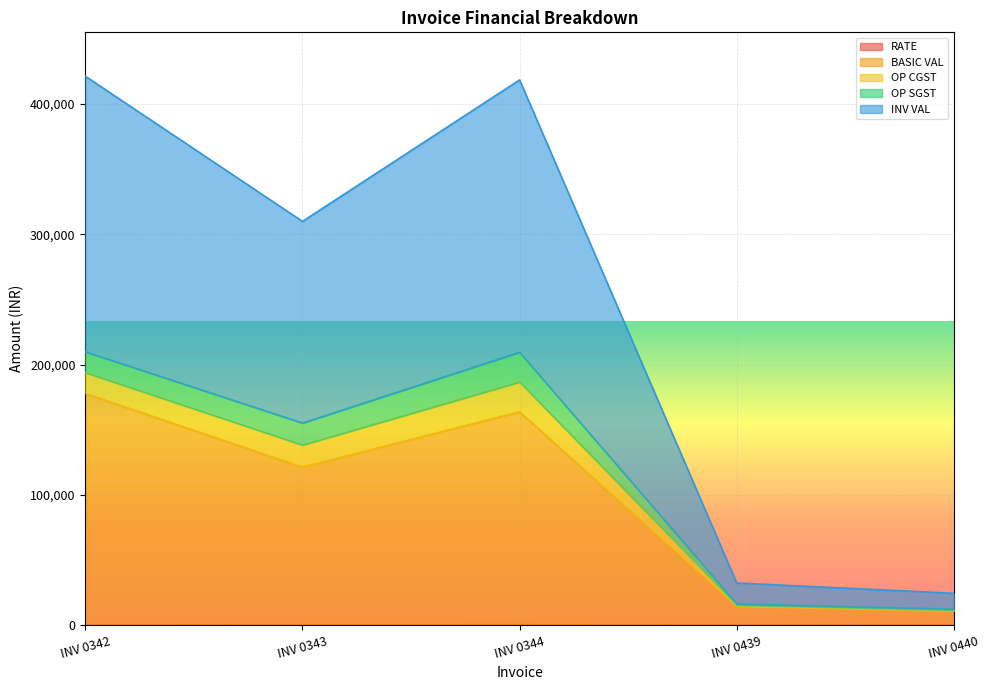

How many interior local peaks does the BASIC VAL series have?

1